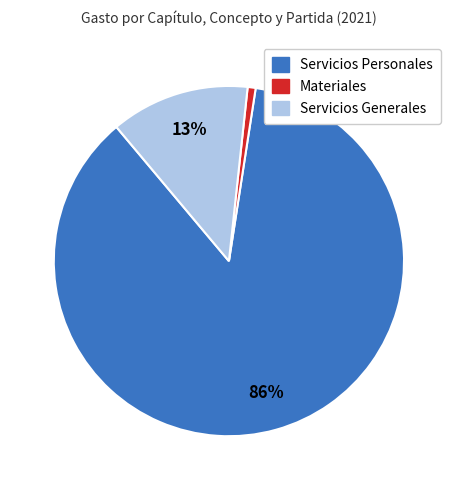

To the nearest percent, what is the average slice percentage?

33%